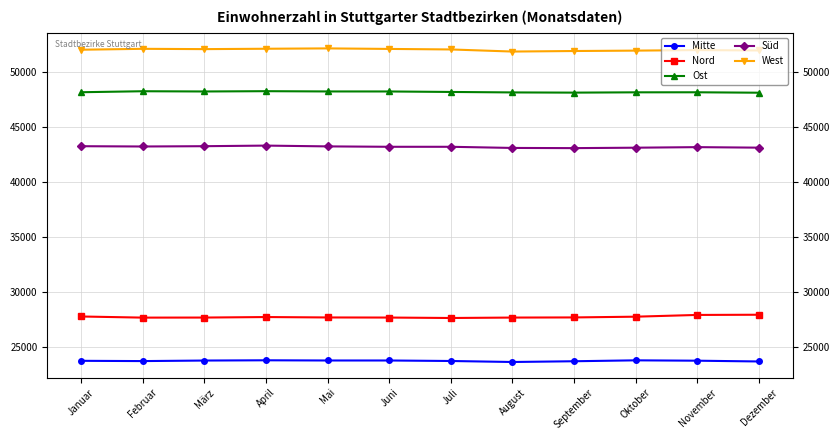

True or false: Süd has a value of 43096 at Oktober.

True